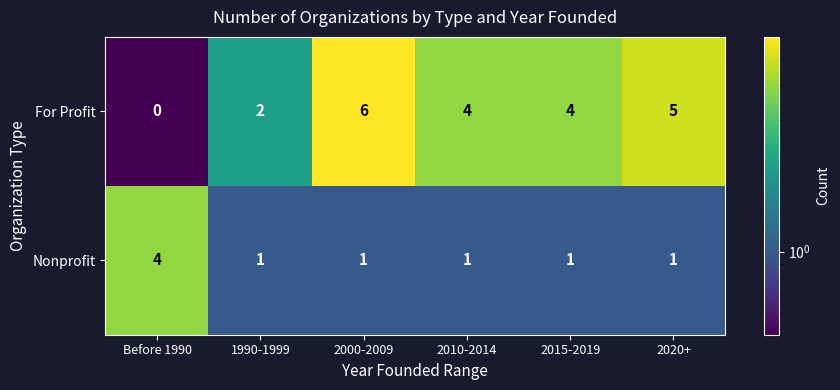

The For Profit series shows 2 at 1990-1999. True or false?

True